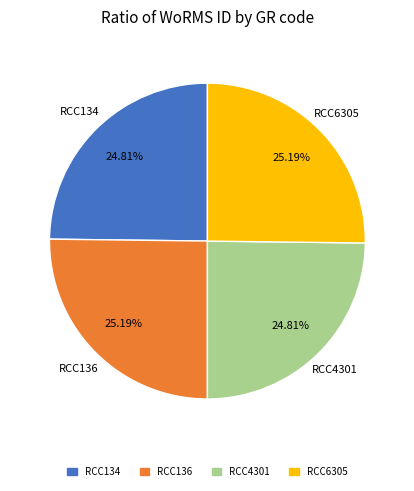

Is there any slice that represents more than half of the pie?

No